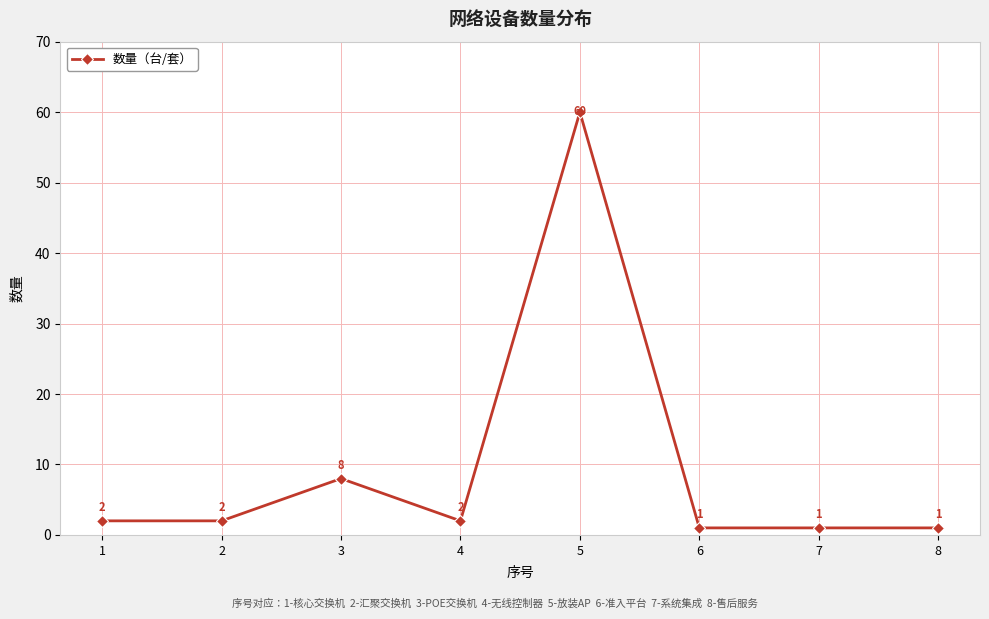

What is the sum of all values?

77